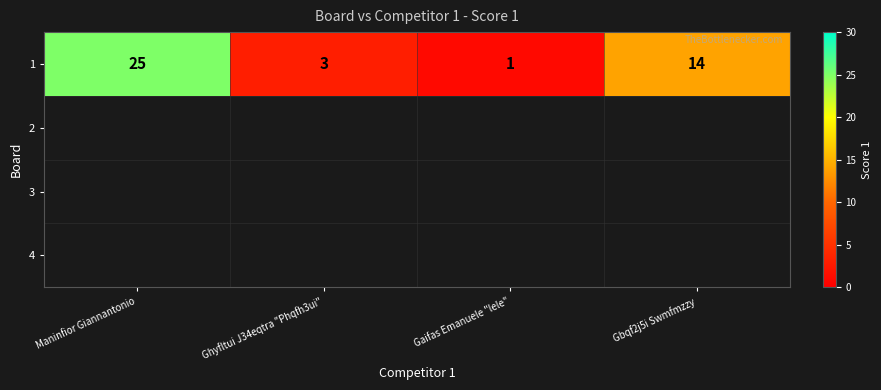

What is the sum of the values at Gaifas Emanuele "lele" and Gbqf2j5i Swmfmzzy?

15